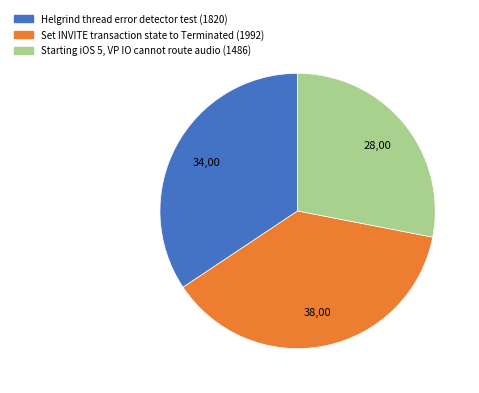

How many slices are in this pie chart?

3